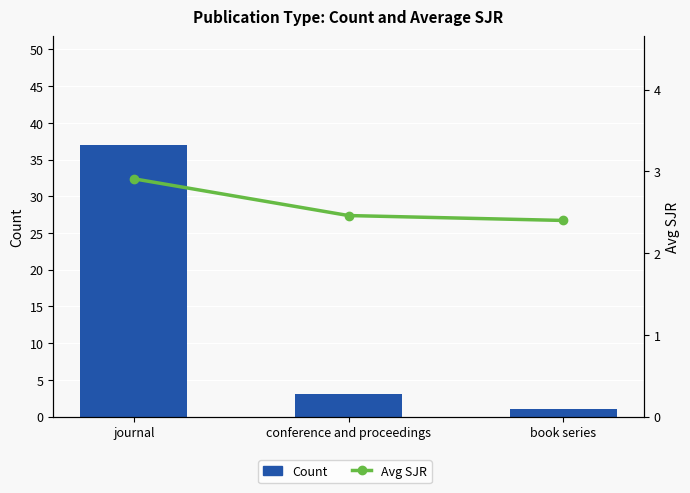

Are the bars grouped side by side (vs. stacked)?

Yes